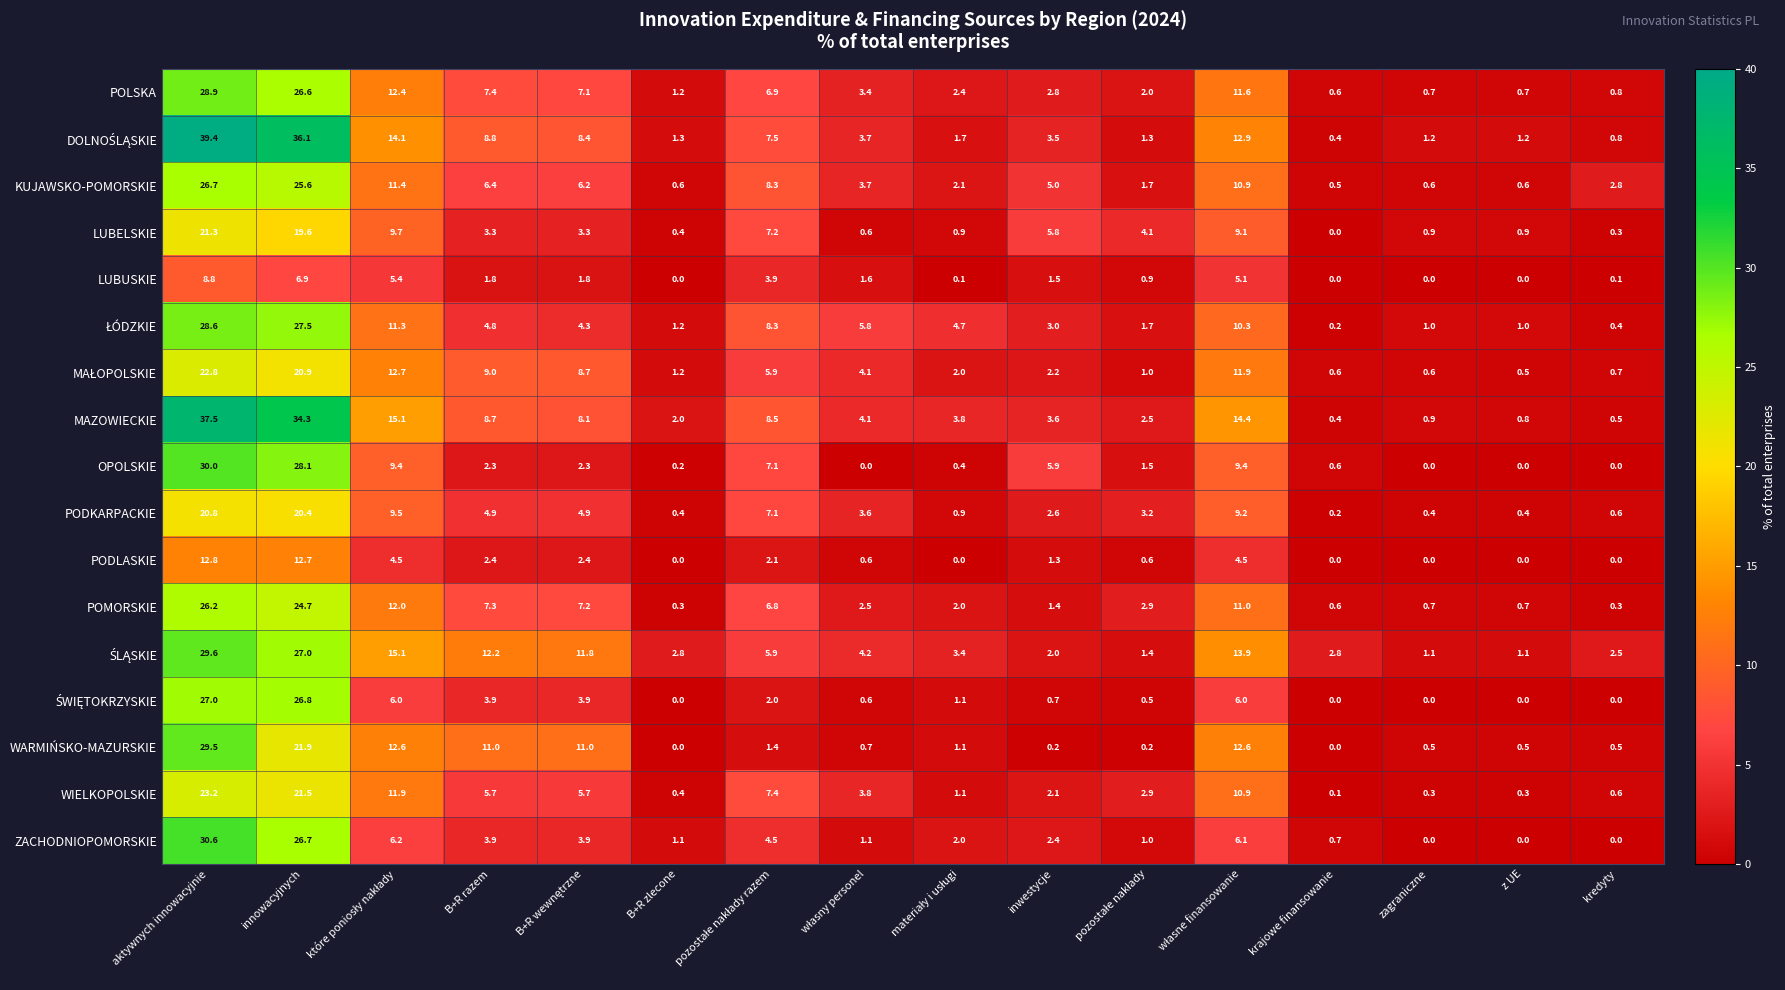

Is it true that WIELKOPOLSKIE equals 0.1 at krajowe finansowanie?

True